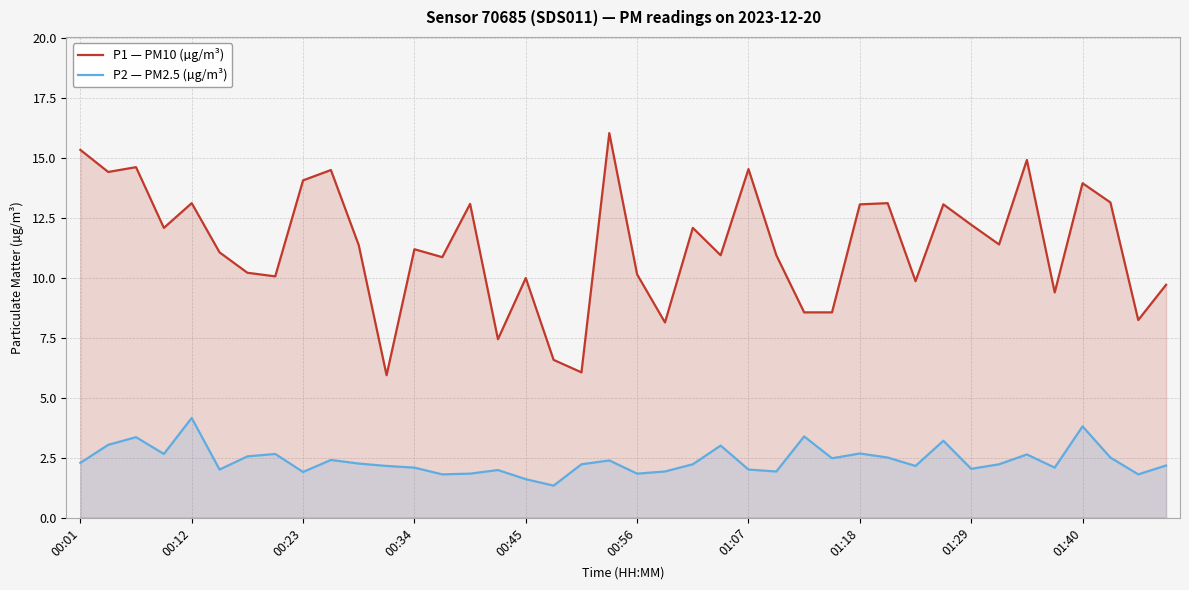

How many data points in P2 — PM2.5 (µg/m³) are less than 2?

10